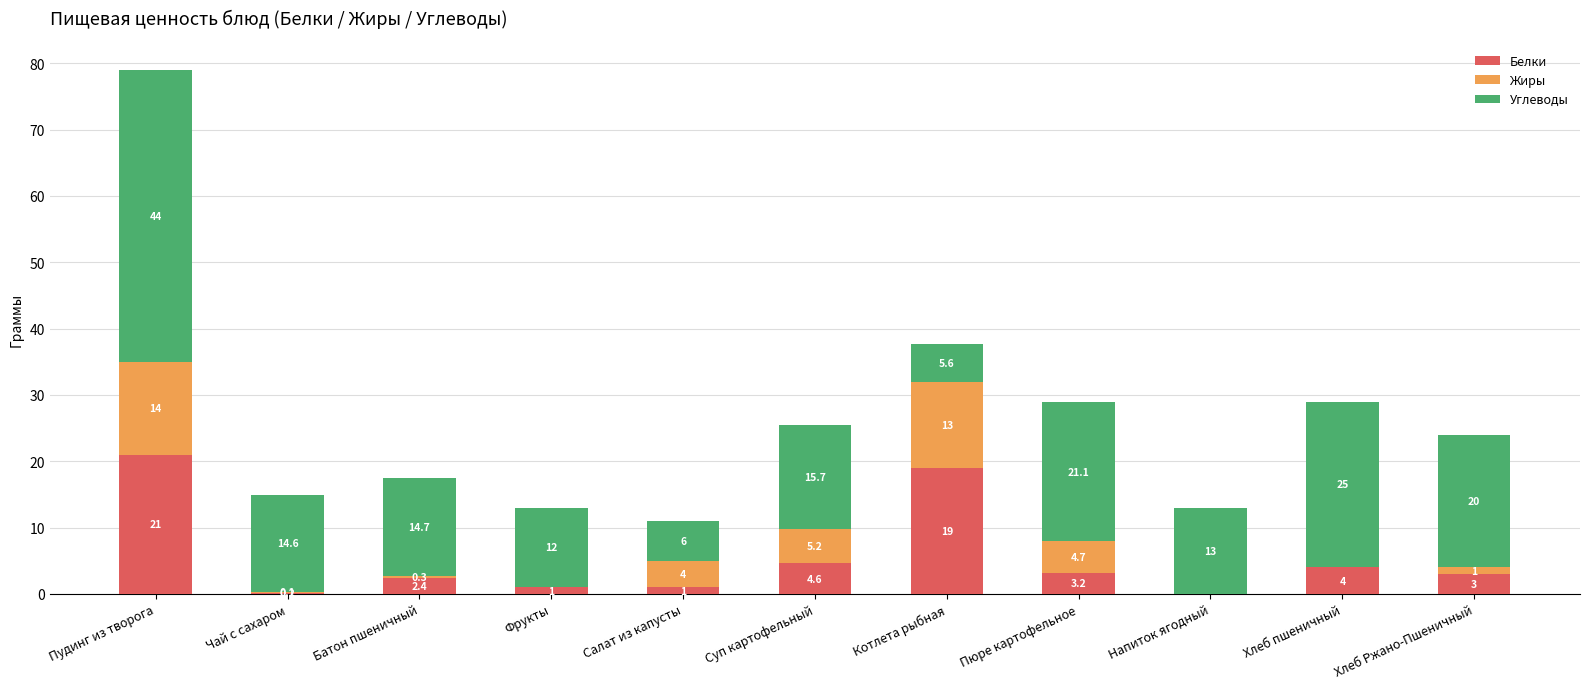

What is the sum of the Белки values at Напиток ягодный and Батон пшеничный?

2.4